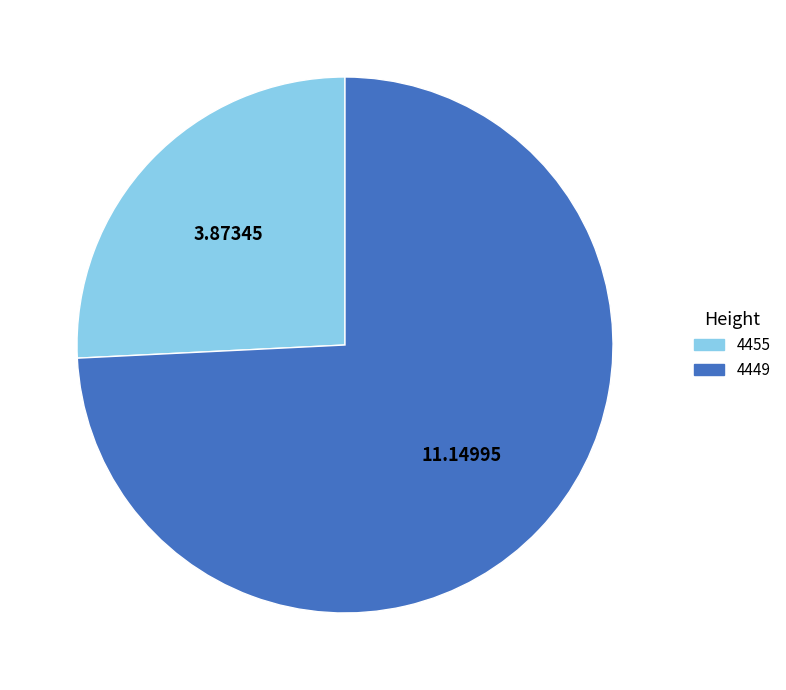

Rank the categories by value from lowest to highest.

4455, 4449